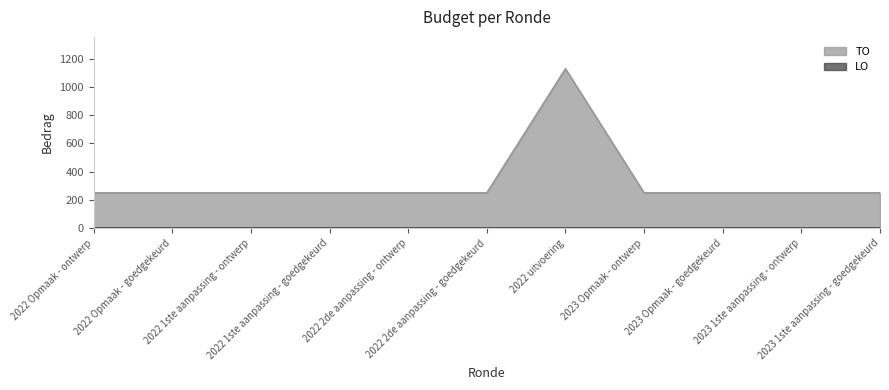

Which has a higher value, 2022 Opmaak - goedgekeurd or 2022 2de aanpassing - ontwerp?

2022 Opmaak - goedgekeurd